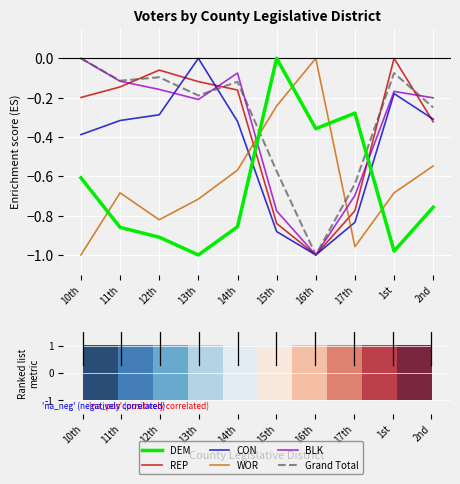

Which series changed the most between 14th and 2nd?

REP